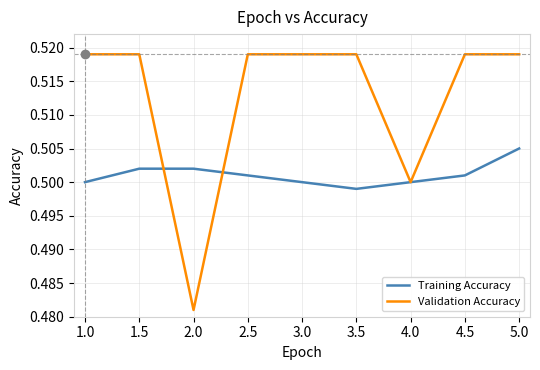

Is the value of Validation Accuracy at 1.5 greater than the value of Training Accuracy at 2.5?

Yes